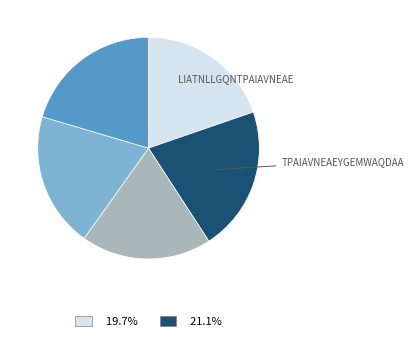

Does any single category account for the majority?

No